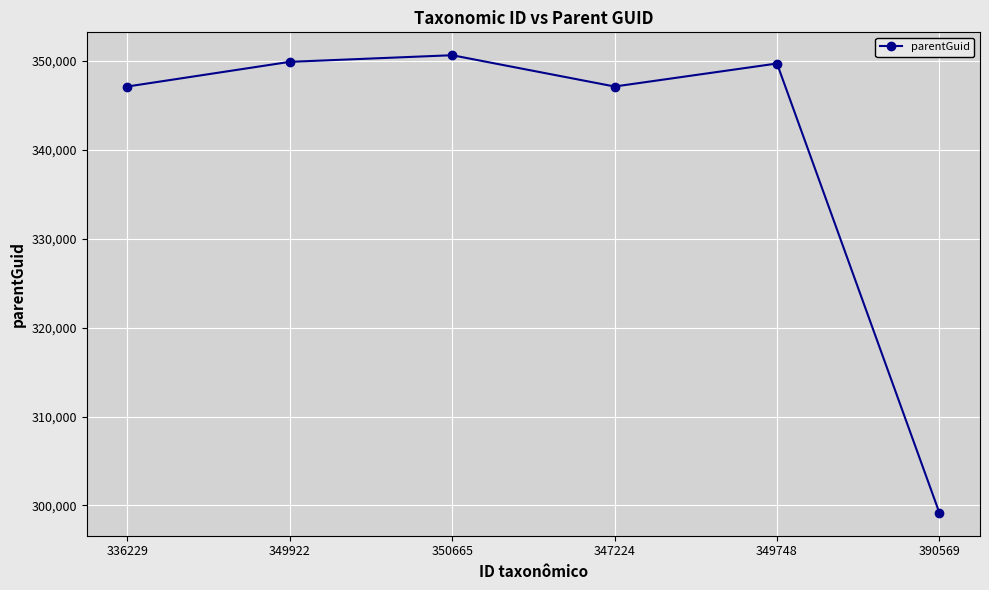

What is the sum of all values?

2043739